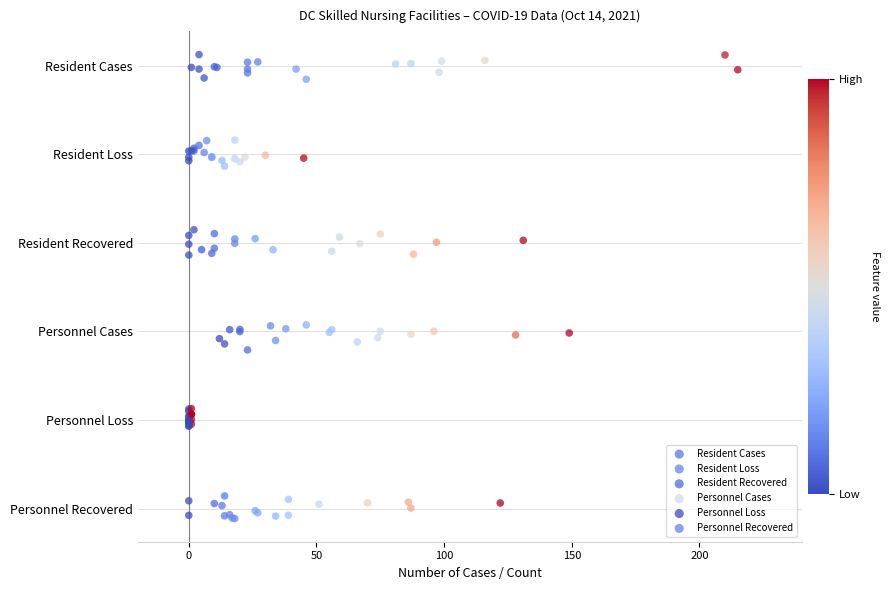

What are all the series names shown in the legend?

Resident Cases, Resident Loss, Resident Recovered, Personnel Cases, Personnel Loss, Personnel Recovered